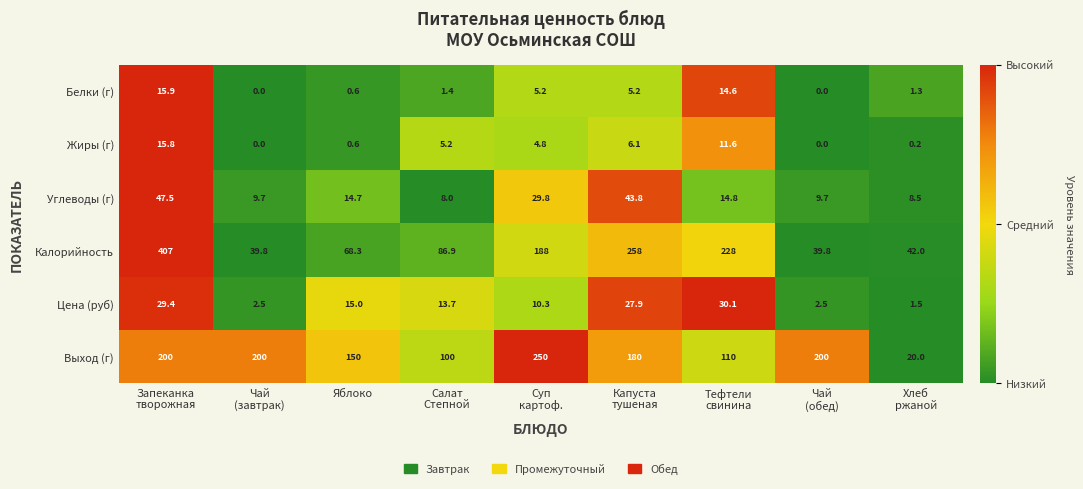

Which series has the largest total across all categories?

Выход (г)